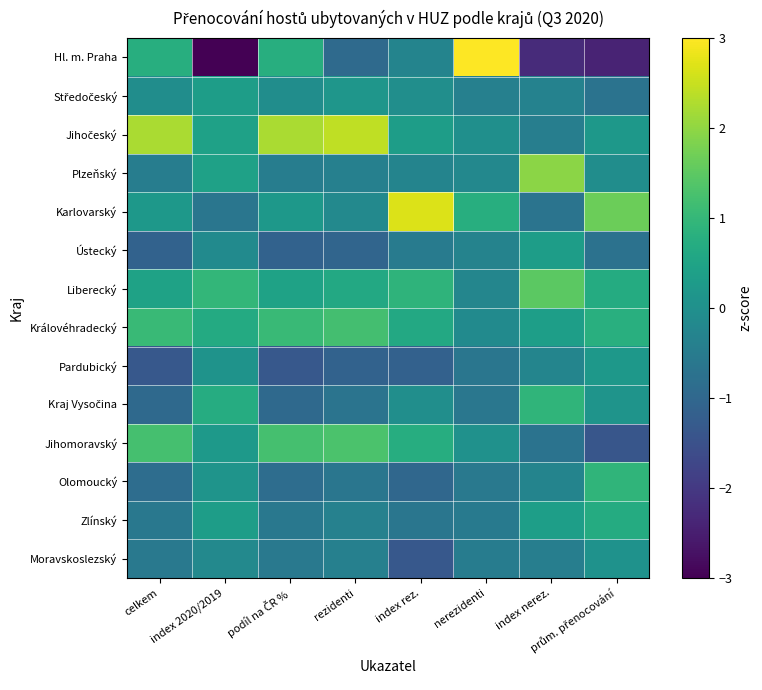

Rank the series by their maximum value, from highest to lowest.

Hl. m. Praha, Karlovarský, Jihočeský, Plzeňský, Liberecký, Jihomoravský, Královéhradecký, Kraj Vysočina, Olomoucký, Zlínský, Ústecký, Středočeský, Pardubický, Moravskoslezský